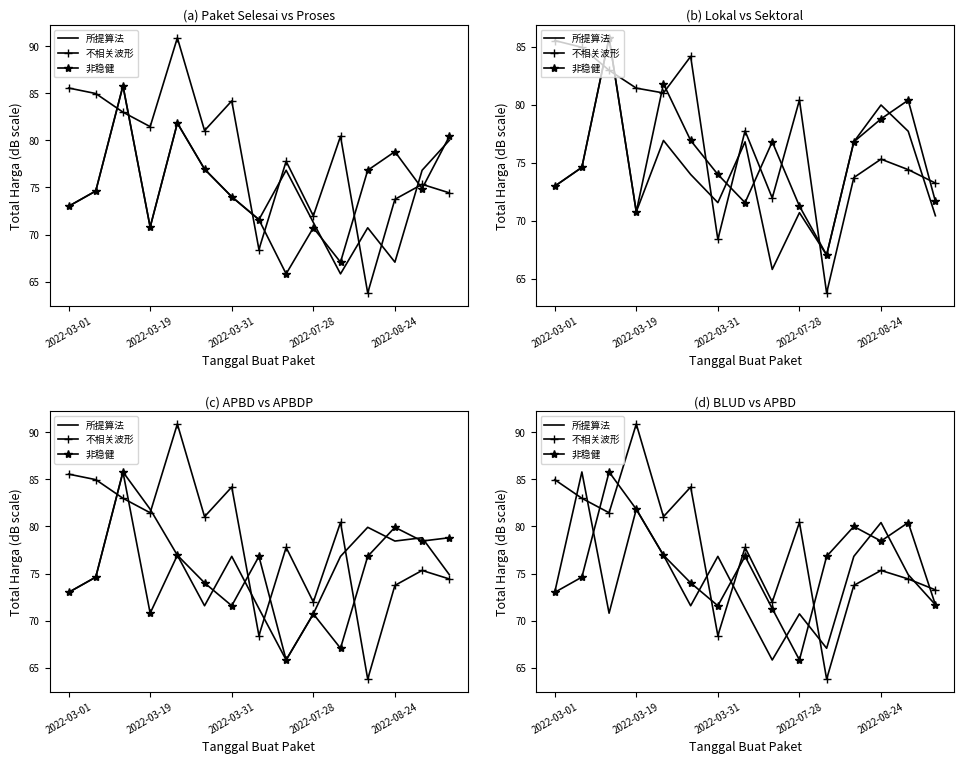

At how many categories does at least one series exceed 76?

13